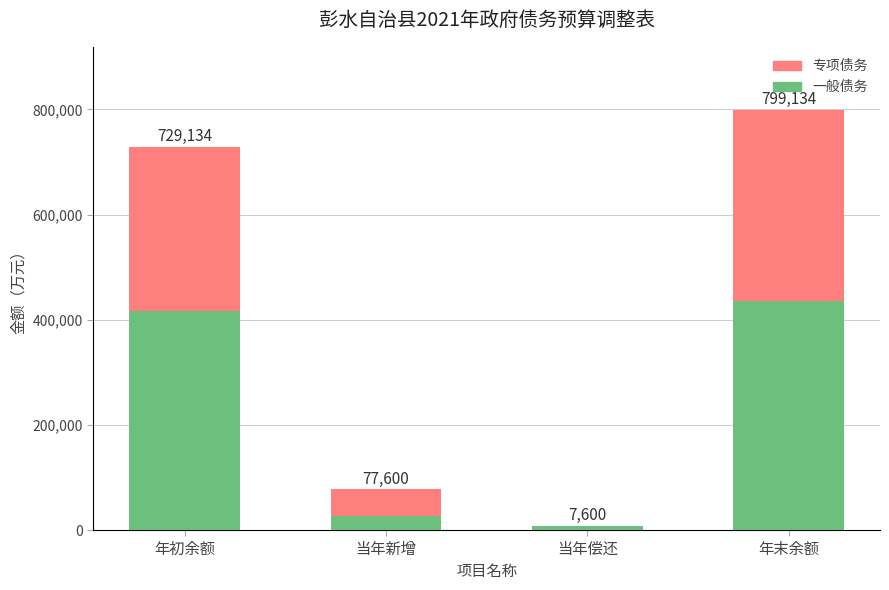

What is the difference between the second highest and minimum values in the 一般债务 series?

408534